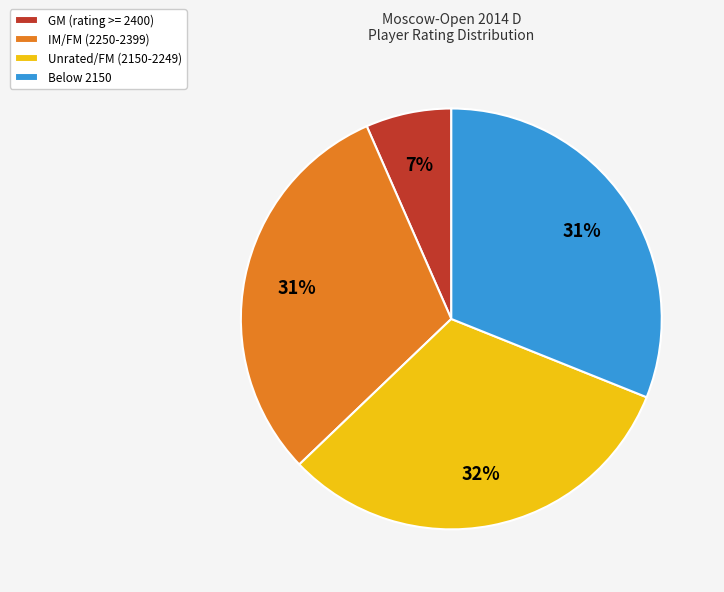

The IM/FM (2250-2399) slice represents 45% of the pie. True or false?

False